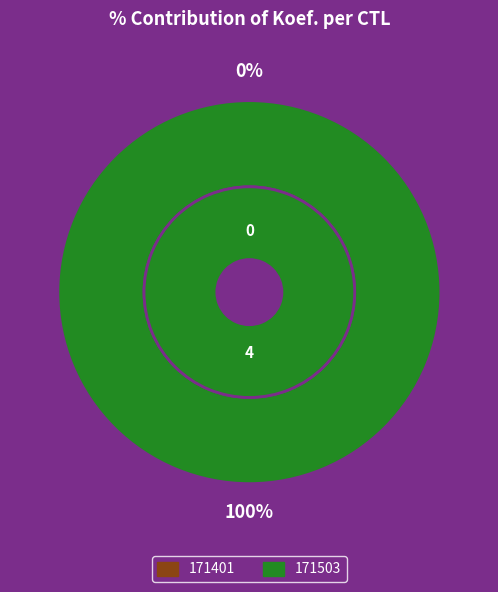

To the nearest percent, what is the difference between the 171503 and 171401 slice percentages?

100%